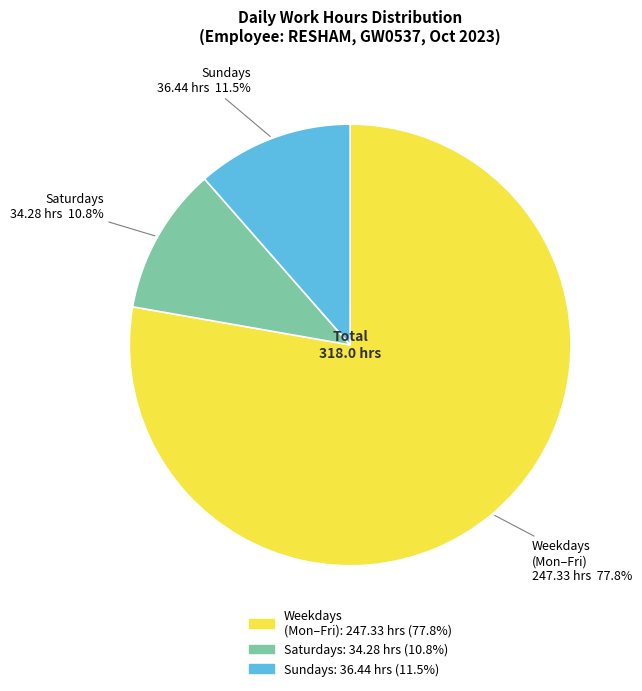

Is there any slice that represents more than half of the pie?

Yes